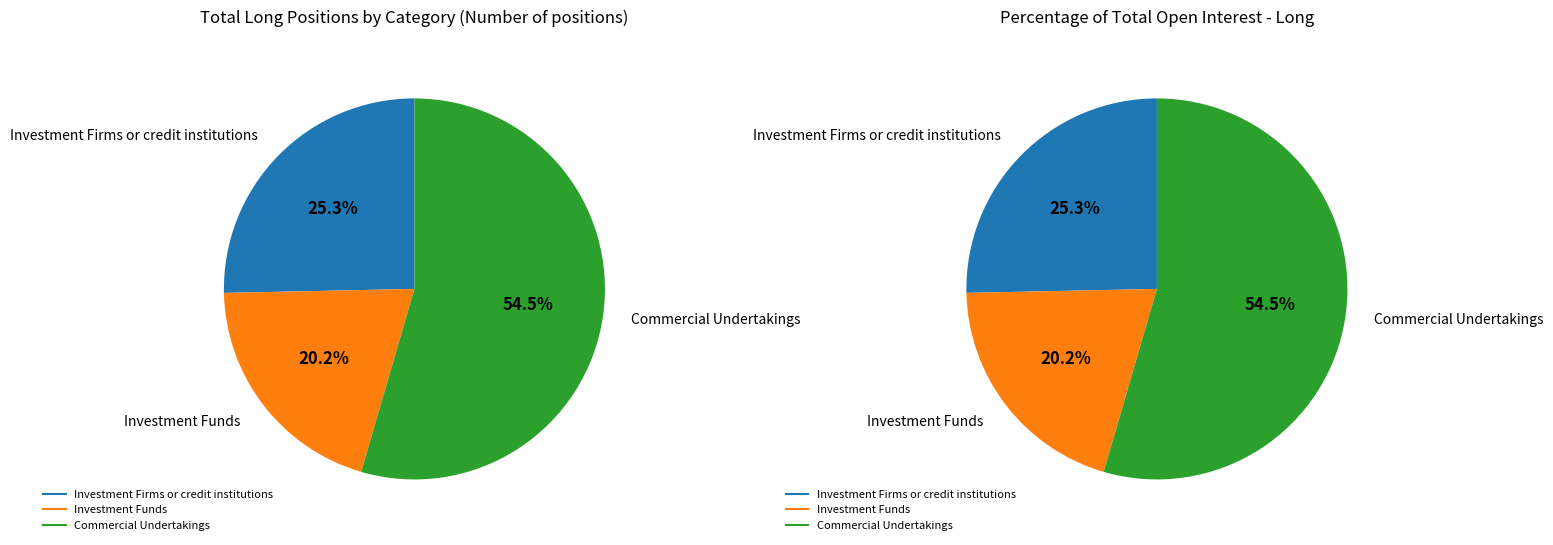

Which category has the smallest portion of the pie?

Investment Funds (Long)